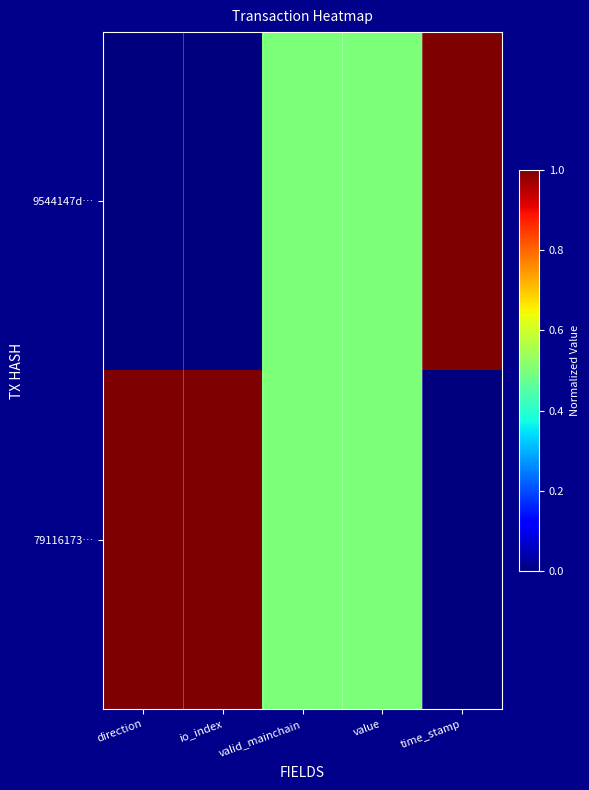

Which has a higher value, direction or value?

value